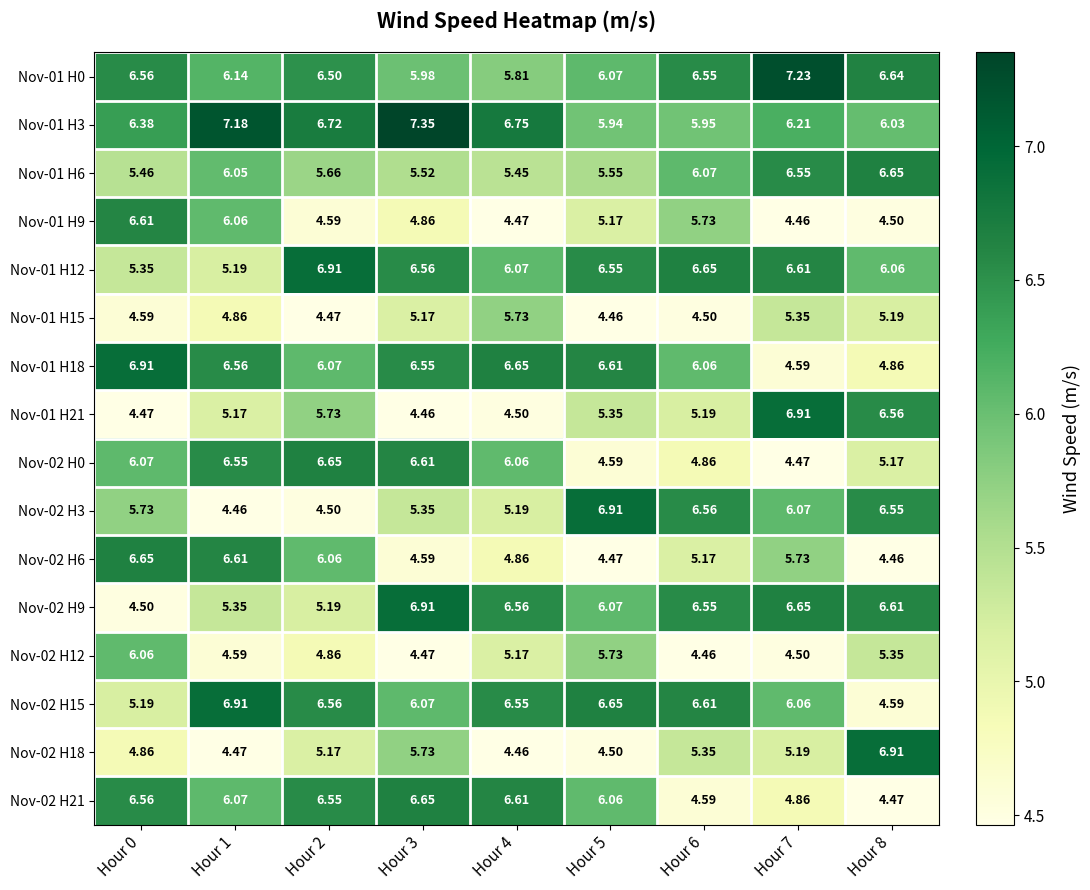

Which series changed the most between Hour 0 and Hour 8?

Nov-02 H6